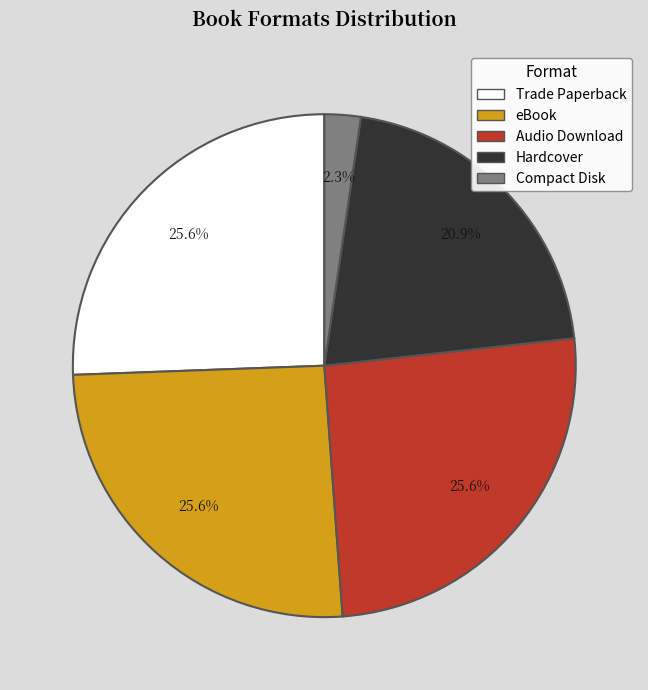

To the nearest percent, what portion does Trade Paperback represent?

26%